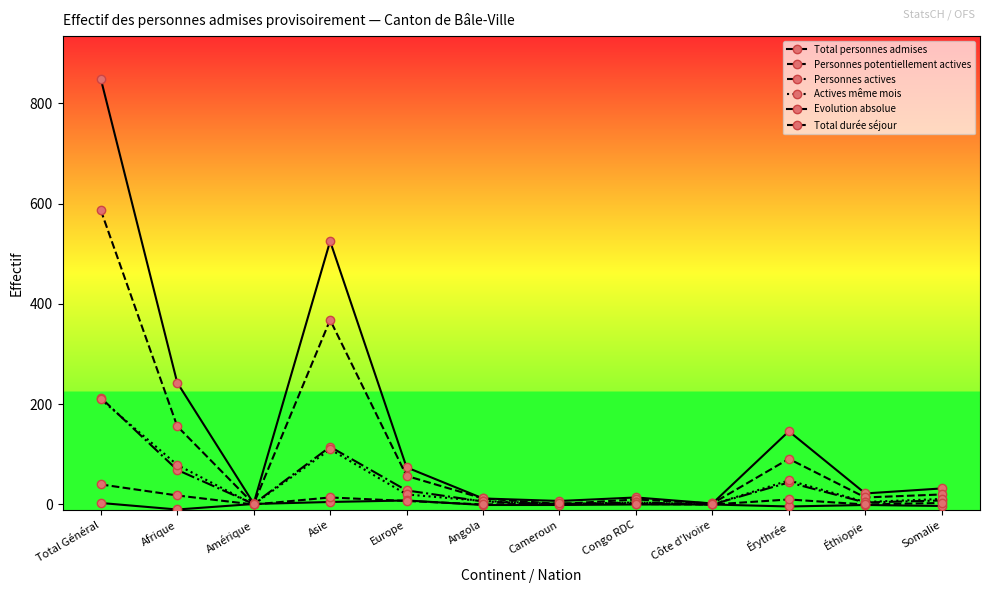

What is the total value across all series at Érythrée?

335